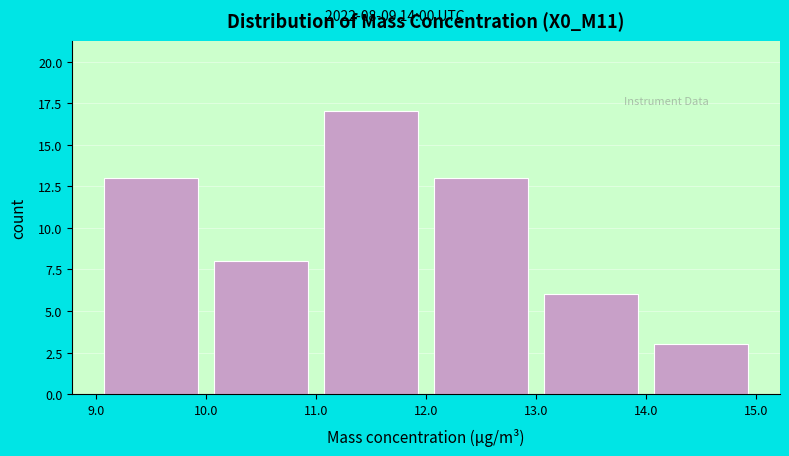

Over which range of the x-axis is the bar tallest?

11.0 to 12.0